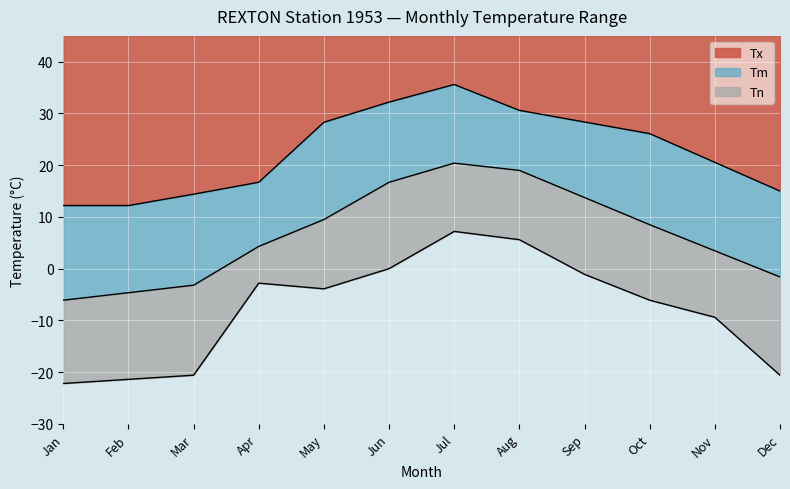

How many data points does each series have?

12